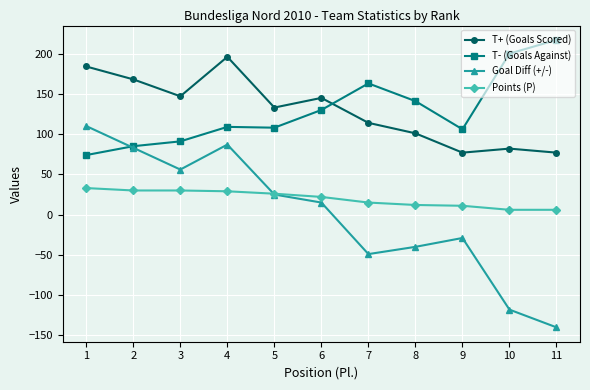

Is the value of T+ (Goals Scored) at 4 greater than the value of T- (Goals Against) at 6?

Yes